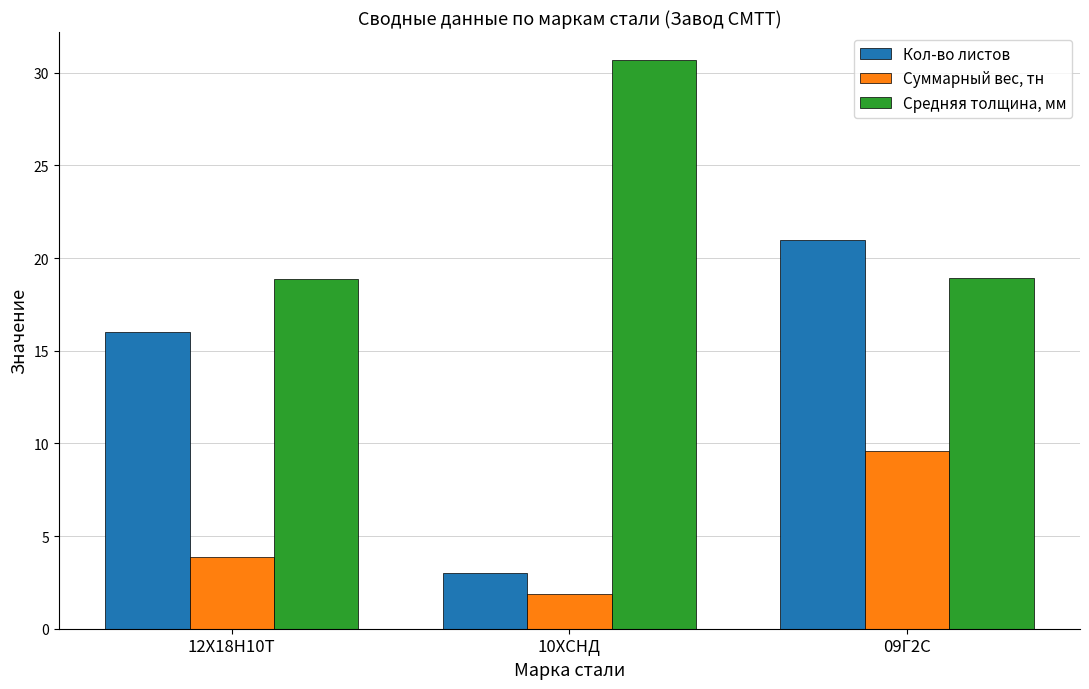

What is the value of the Суммарный вес, тн bar at the 1st from the left?

3.9